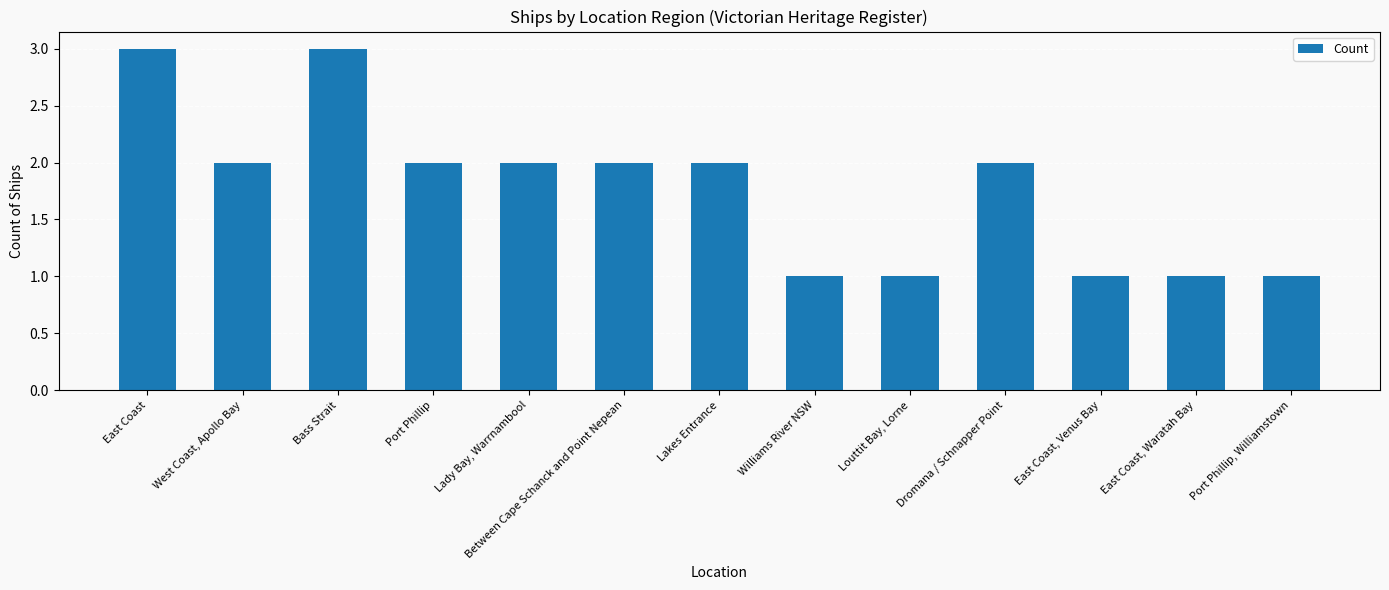

What is the difference between the values at Between Cape Schanck and Point Nepean and Williams River NSW?

1